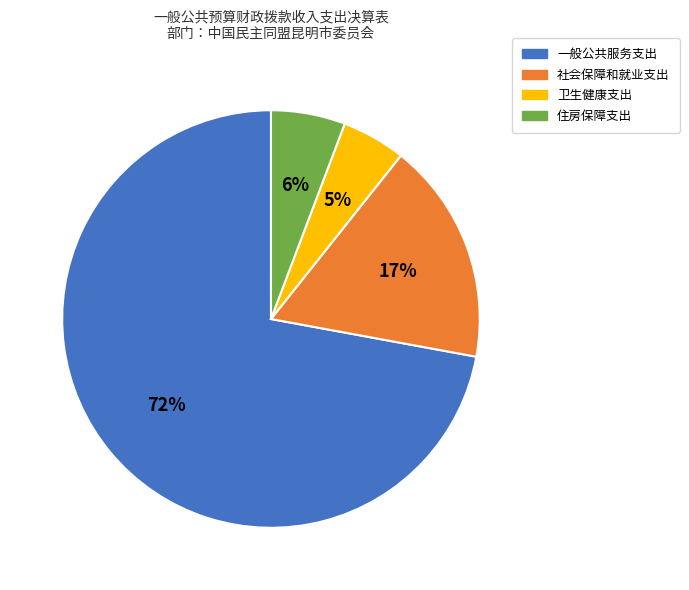

To the nearest percent, what is the difference between the largest and smallest slice percentages?

67%